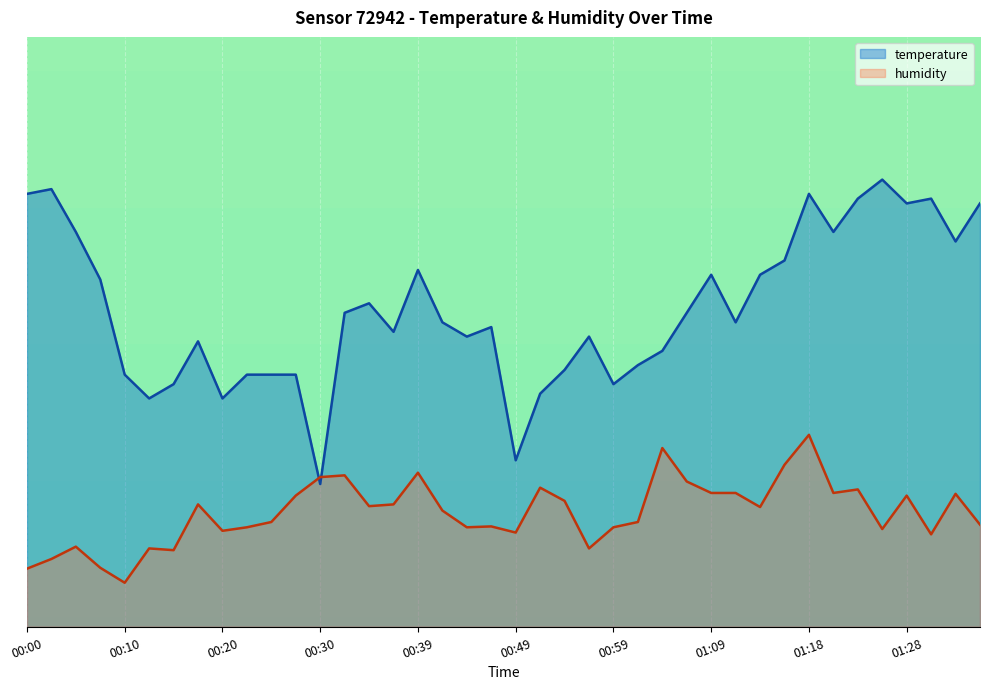

List the series in order of their overall mean, highest first.

temperature, humidity